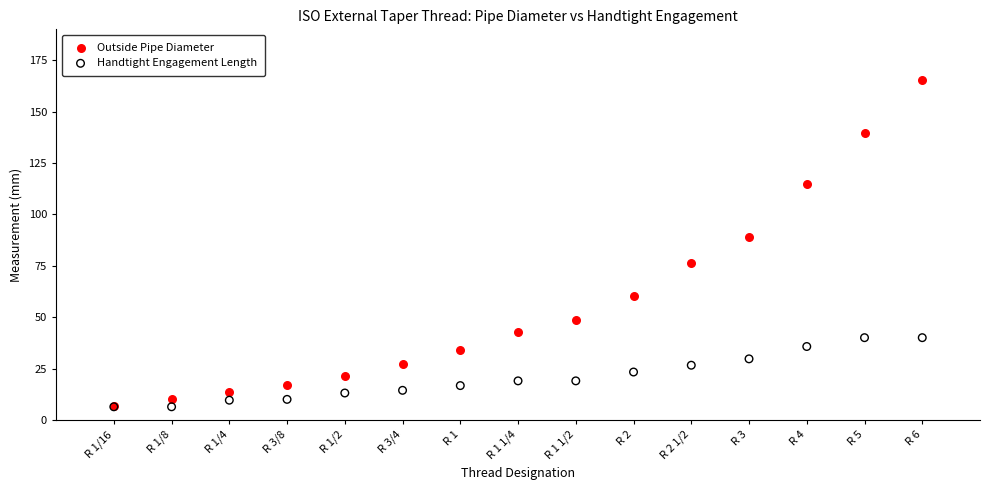

In the Outside Pipe Diameter series, what Y value is closest to 86?

89.1